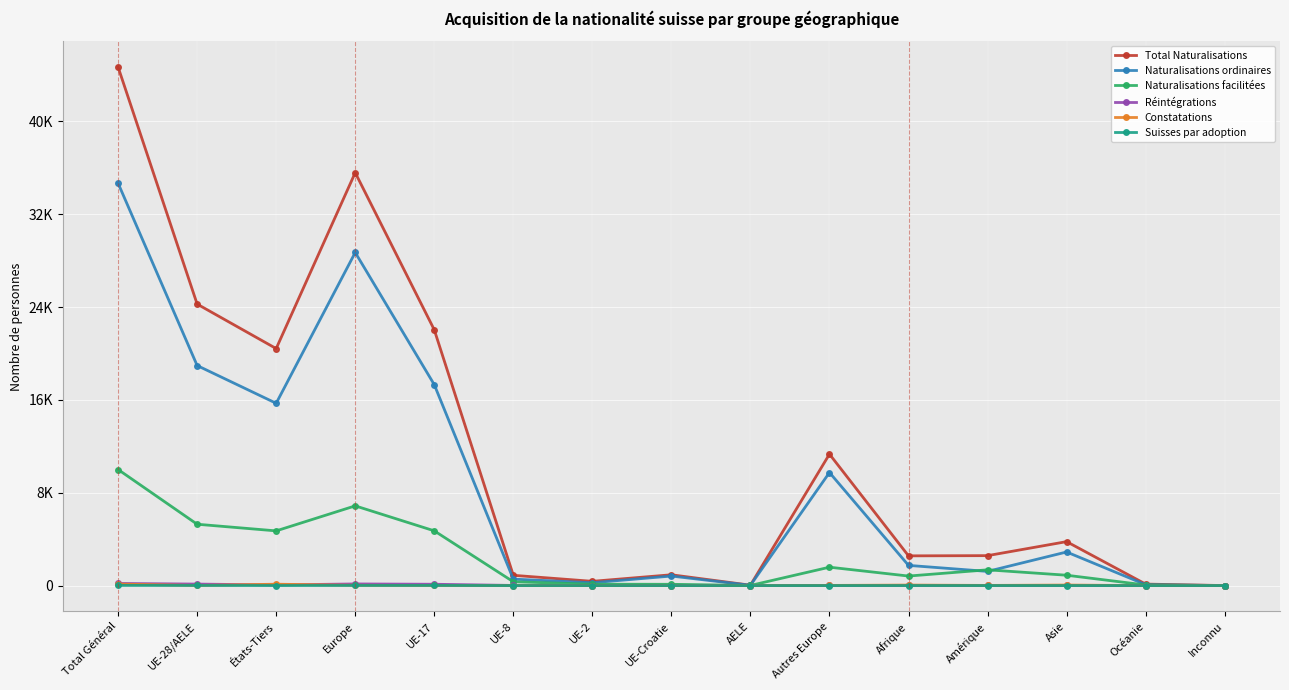

True or false: Suisses par adoption and Naturalisations facilitées intersect in this chart.

False